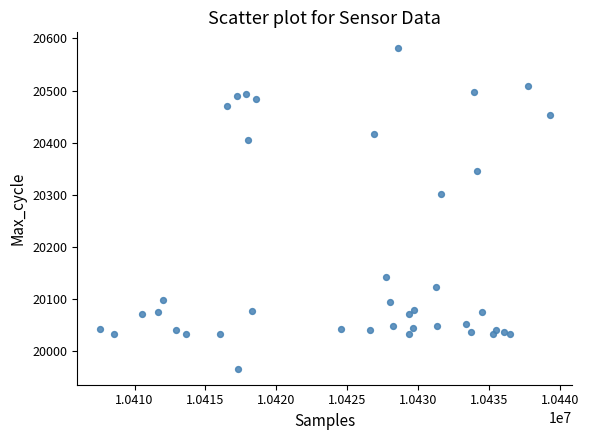

What is the range of X values (max minus min)?

31726